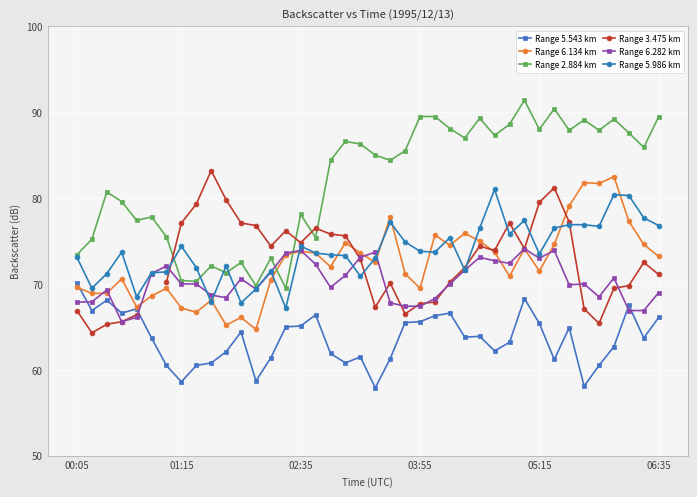

At 19, list the series in order from smallest to largest.

Range 5.543 km, Range 5.986 km, Range 3.475 km, Range 6.282 km, Range 6.134 km, Range 2.884 km